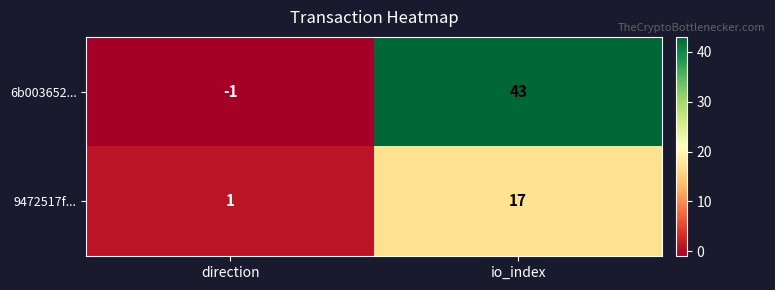

The 9472517f... series shows 28 at io_index. True or false?

False